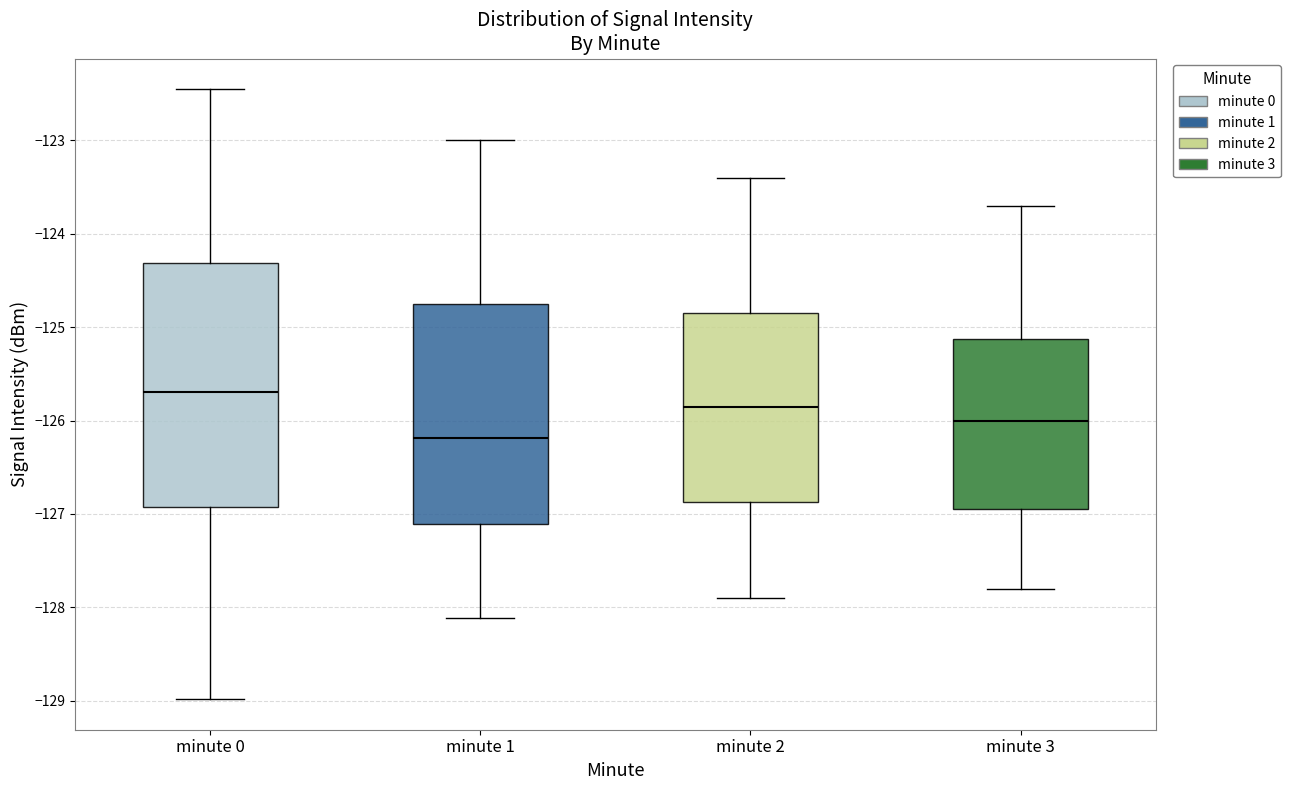

Reading left to right, transcribe this box plot: for each box, give where its median line is, the range the box spans, and where its two whiskers end, as read against the y-axis. The values are not printed on the chart, so give them approximately, as read against the axis.

minute 0: median -125.7, box -126.9 to -124.3, whiskers -129.0 to -122.5
minute 1: median -126.2, box -127.1 to -124.7, whiskers -128.1 to -123.0
minute 2: median -125.8, box -126.9 to -124.8, whiskers -127.9 to -123.4
minute 3: median -126.0, box -126.9 to -125.1, whiskers -127.8 to -123.7